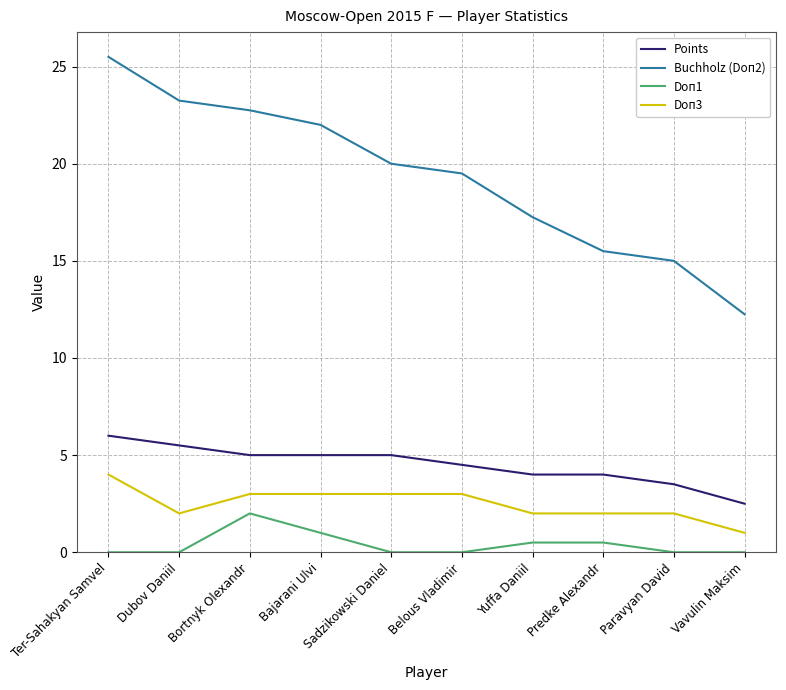

True or false: Points has more than 2 points higher than both neighbors.

False